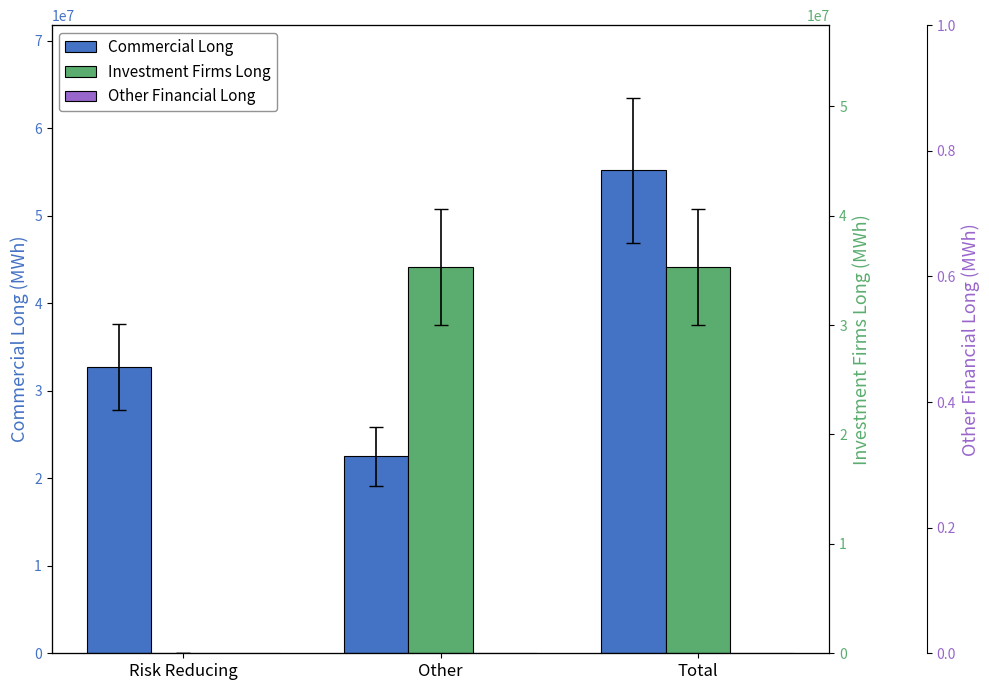

Between Total and Other, which is larger?

Total